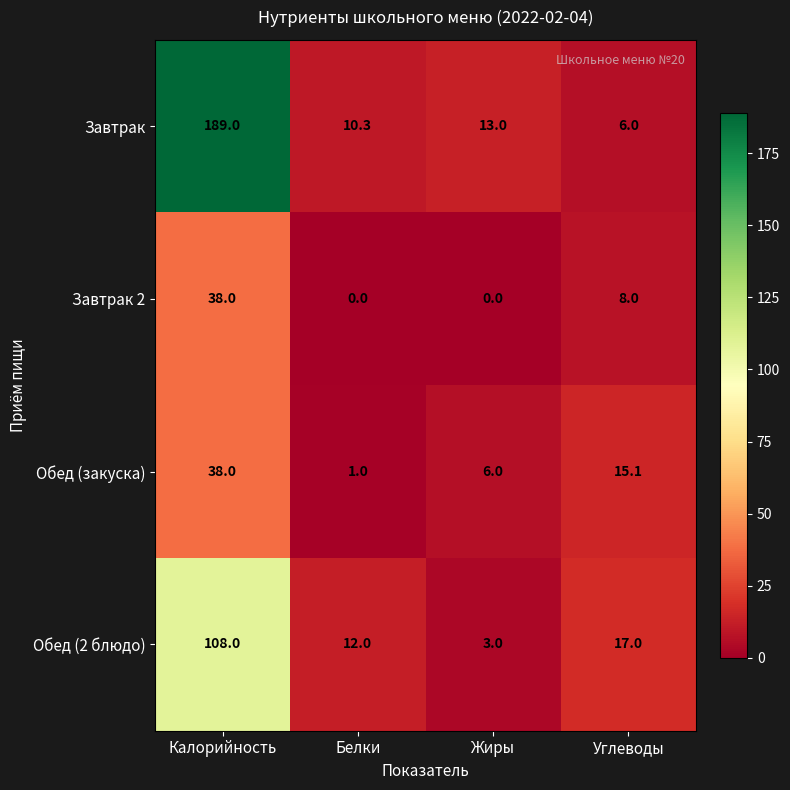

How many values in the Обед (закуска) series exceed 15?

2